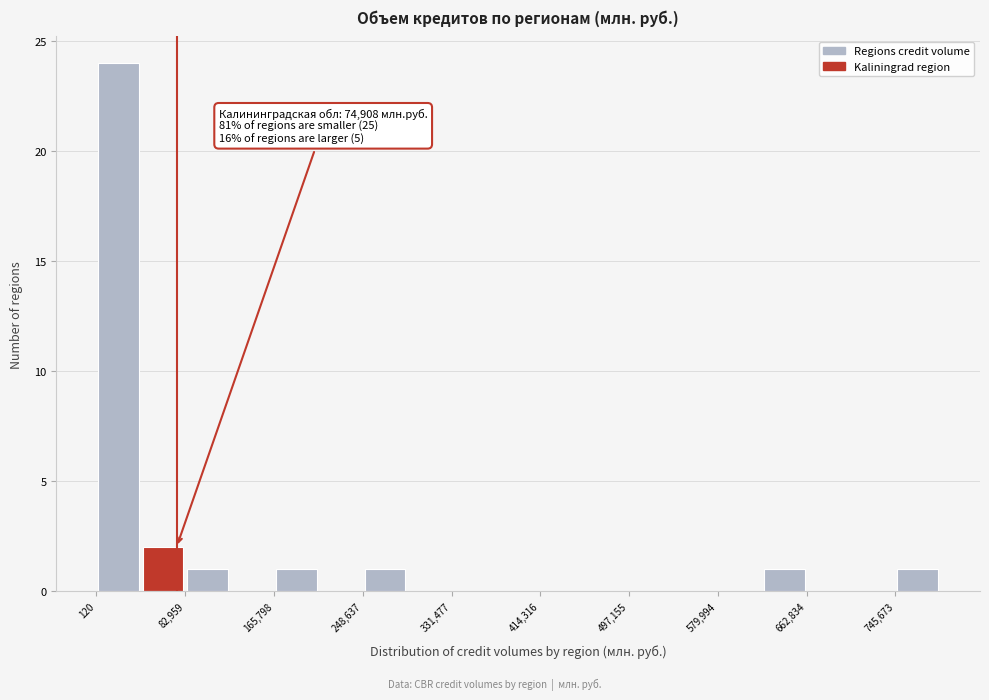

Over which range of the x-axis is the bar tallest?

0 to 40000